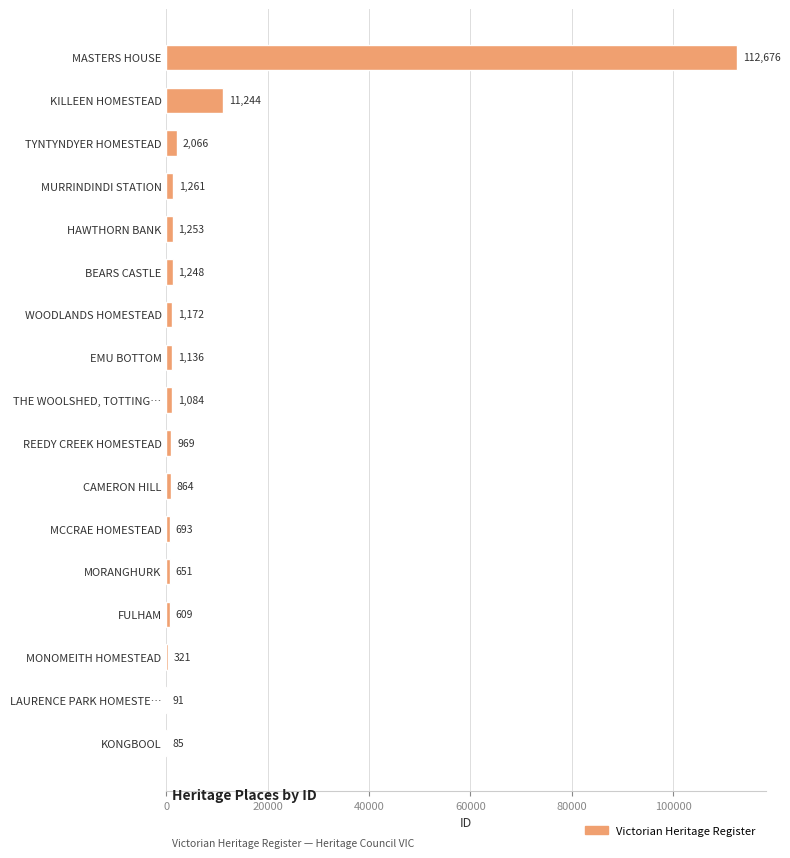

The chart shows a value of 11244 at KILLEEN HOMESTEAD. True or false?

True